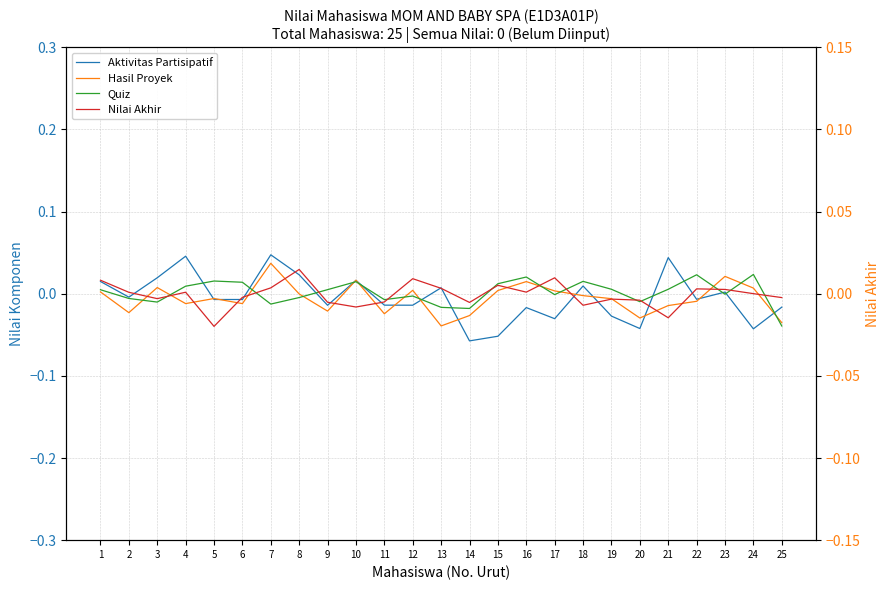

At which category is the sum across all series the highest?

7